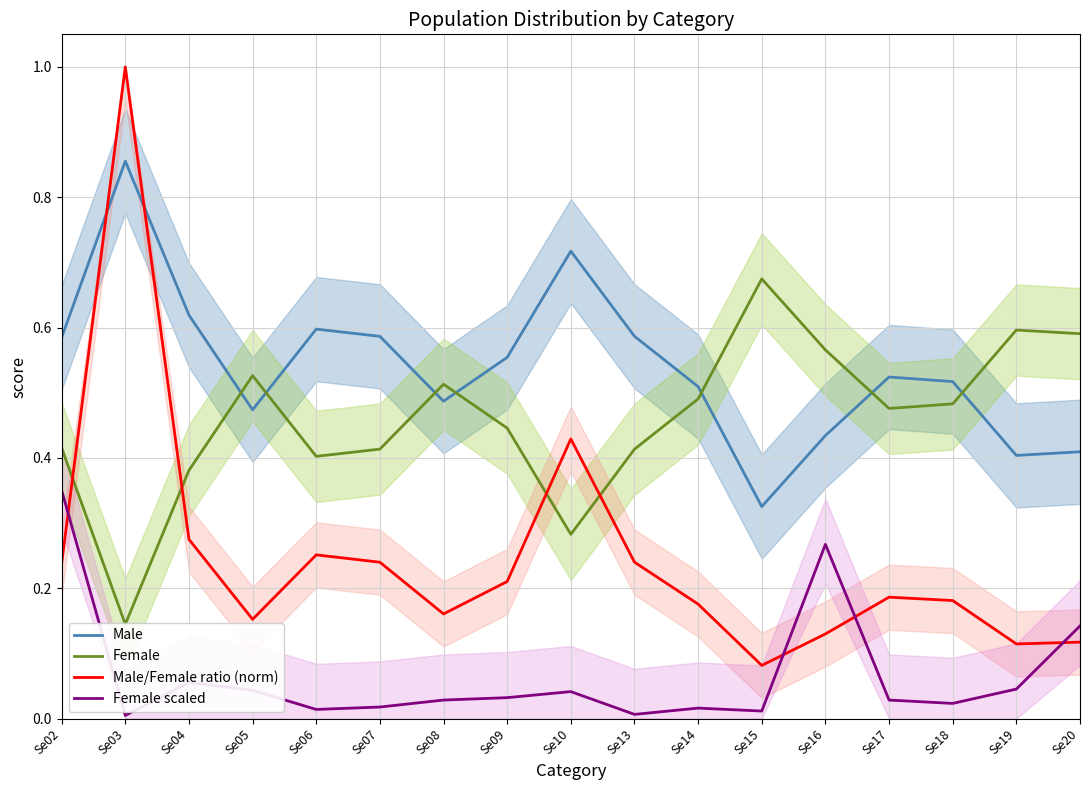

Rank the categories by Female scaled value from lowest to highest.

Se03, Se13, Se15, Se06, Se14, Se07, Se18, Se08, Se17, Se09, Se10, Se05, Se19, Se04, Se20, Se16, Se02